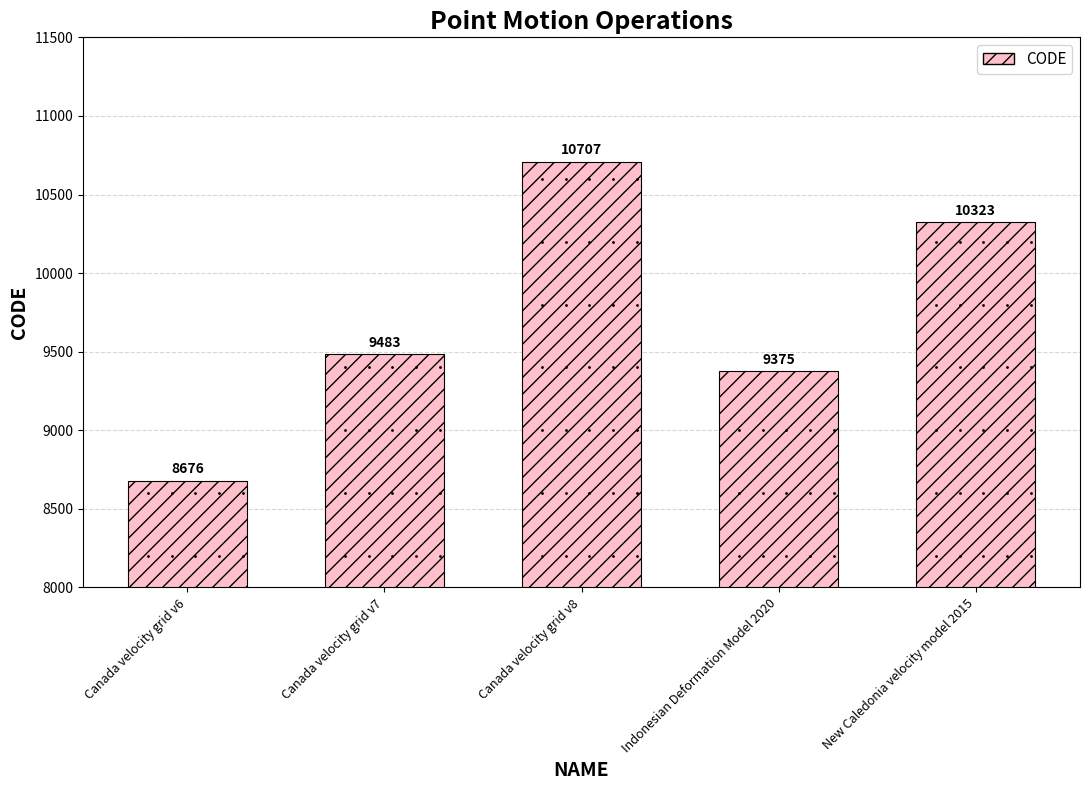

List the labels in order of value, largest first.

Canada velocity grid v8, New Caledonia velocity model 2015, Canada velocity grid v7, Indonesian Deformation Model 2020, Canada velocity grid v6